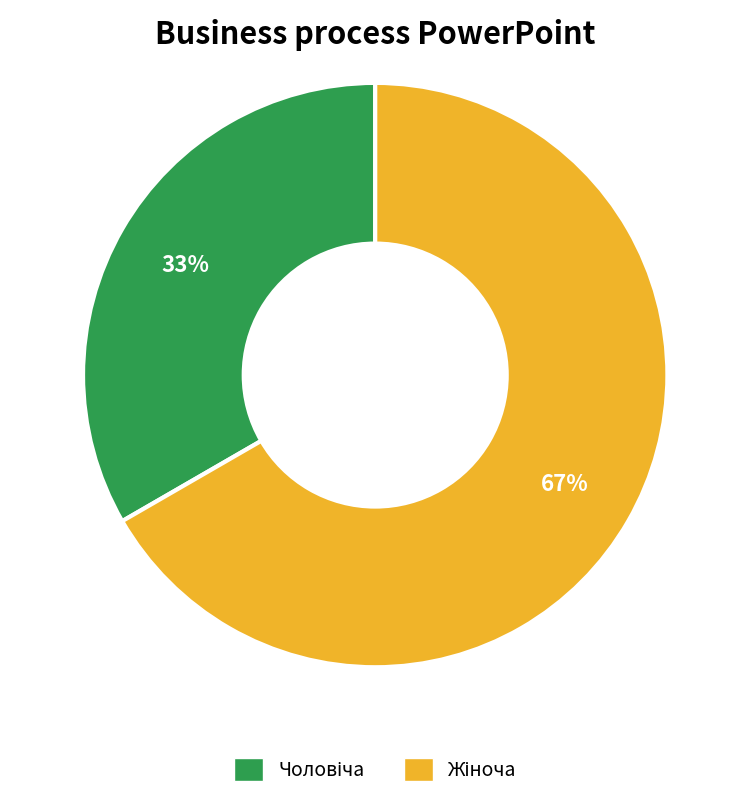

To the nearest percent, what is the average slice percentage?

50%